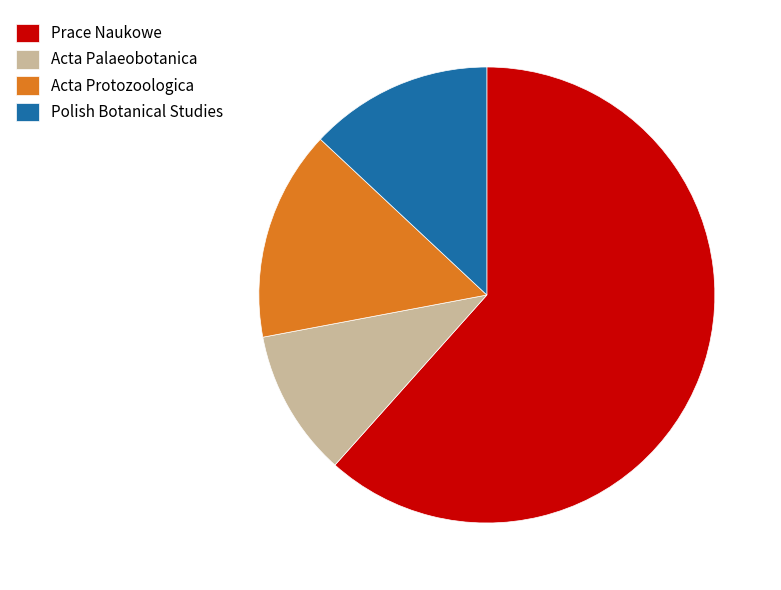

Combined, do Prace Naukowe and Acta Palaeobotanica account for over 50%?

Yes